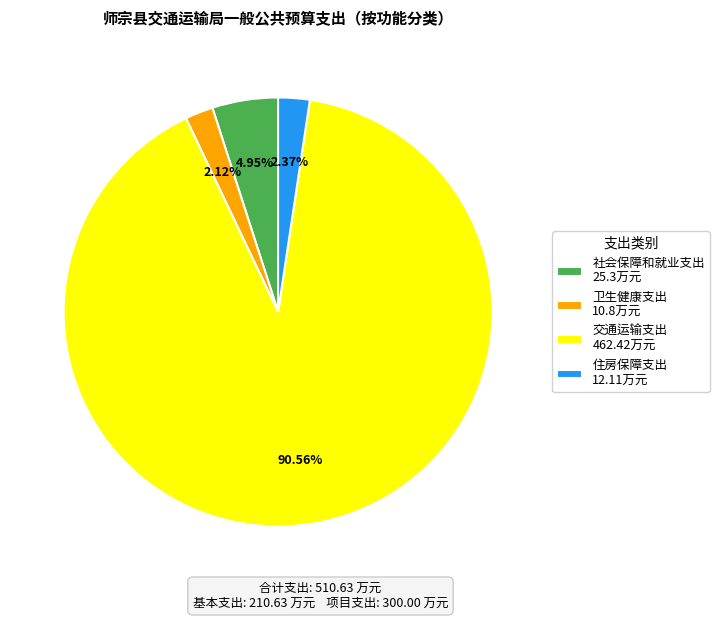

The 交通运输支出 slice represents 76% of the pie. True or false?

False